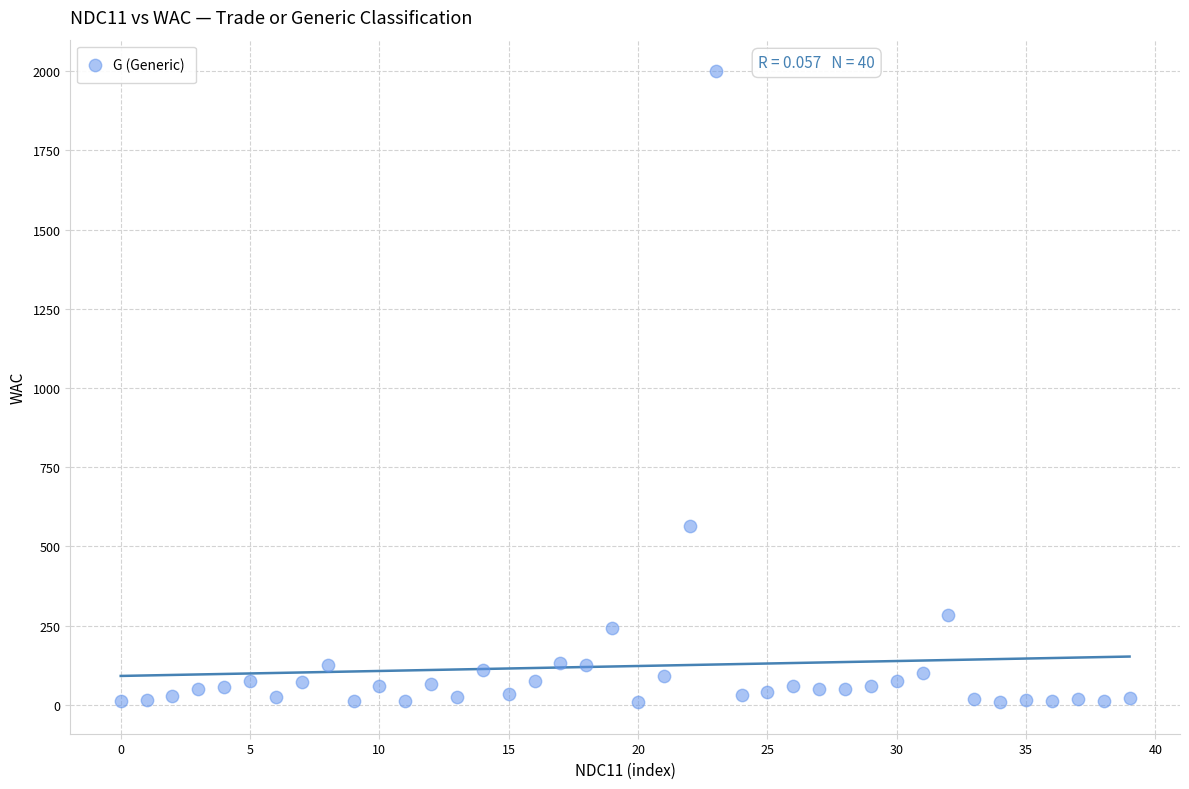

What Y value in the scatter plot is closest to 1004?

563.9